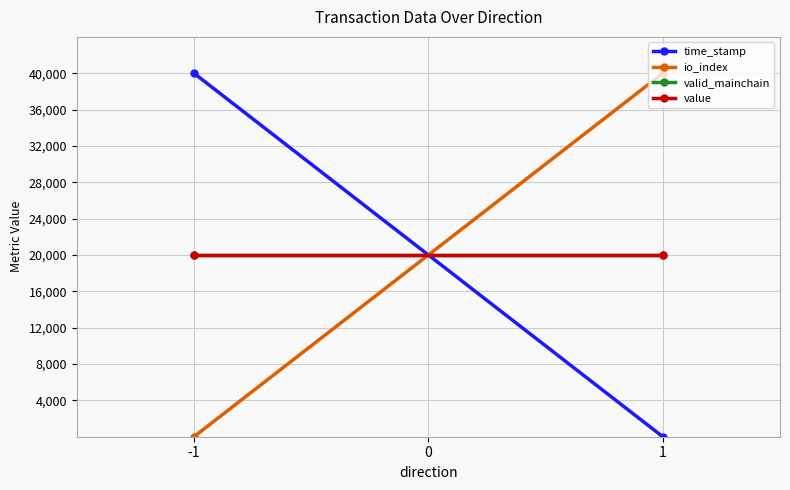

Which series has the largest total across all categories?

time_stamp